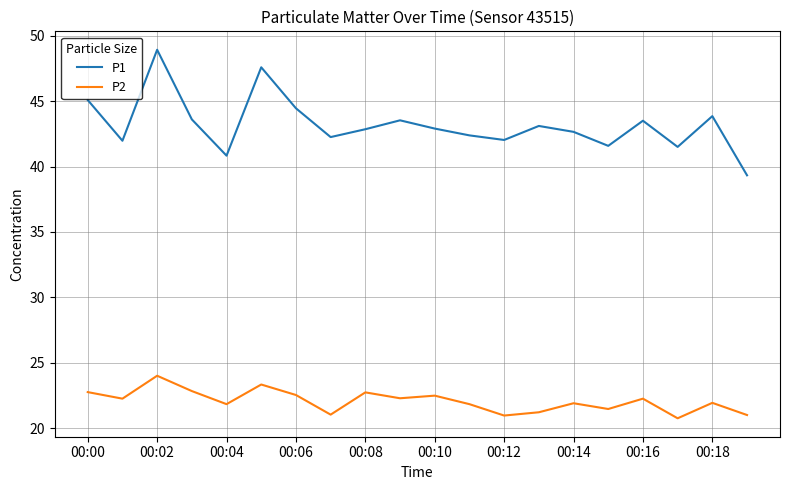

List the series in order of their peak value, lowest first.

P2, P1